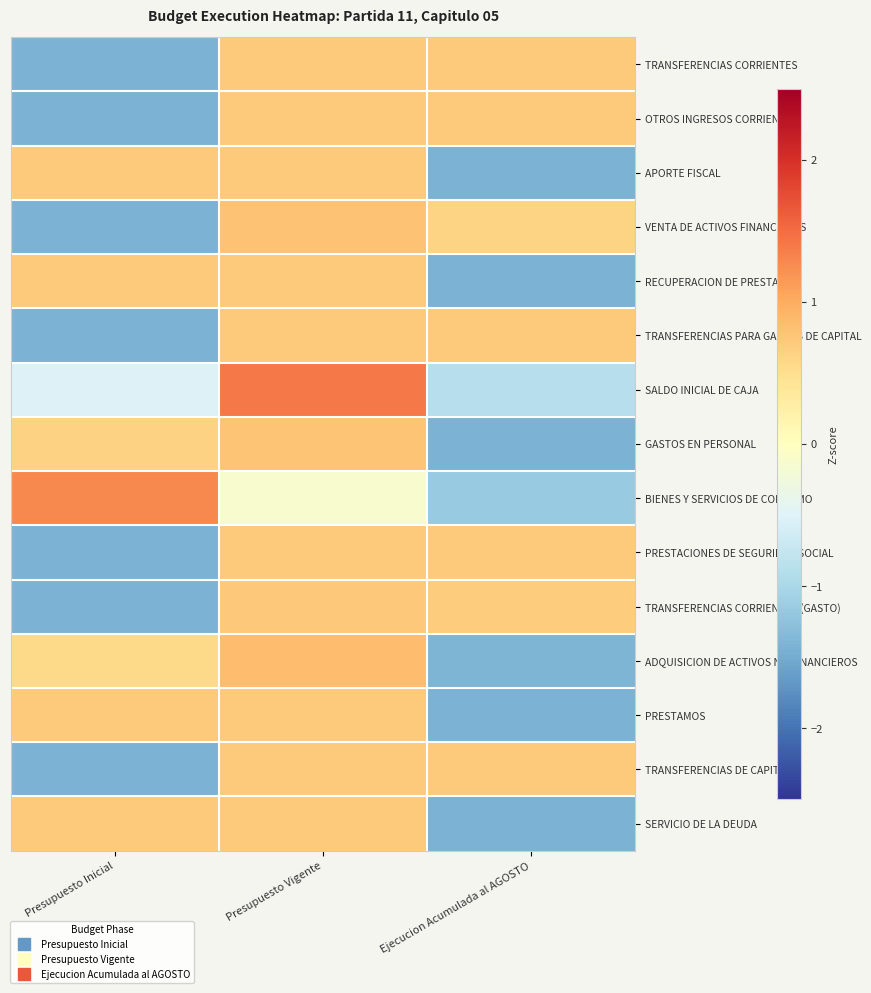

What is the total value across all series at Presupuesto Inicial?

-5.1